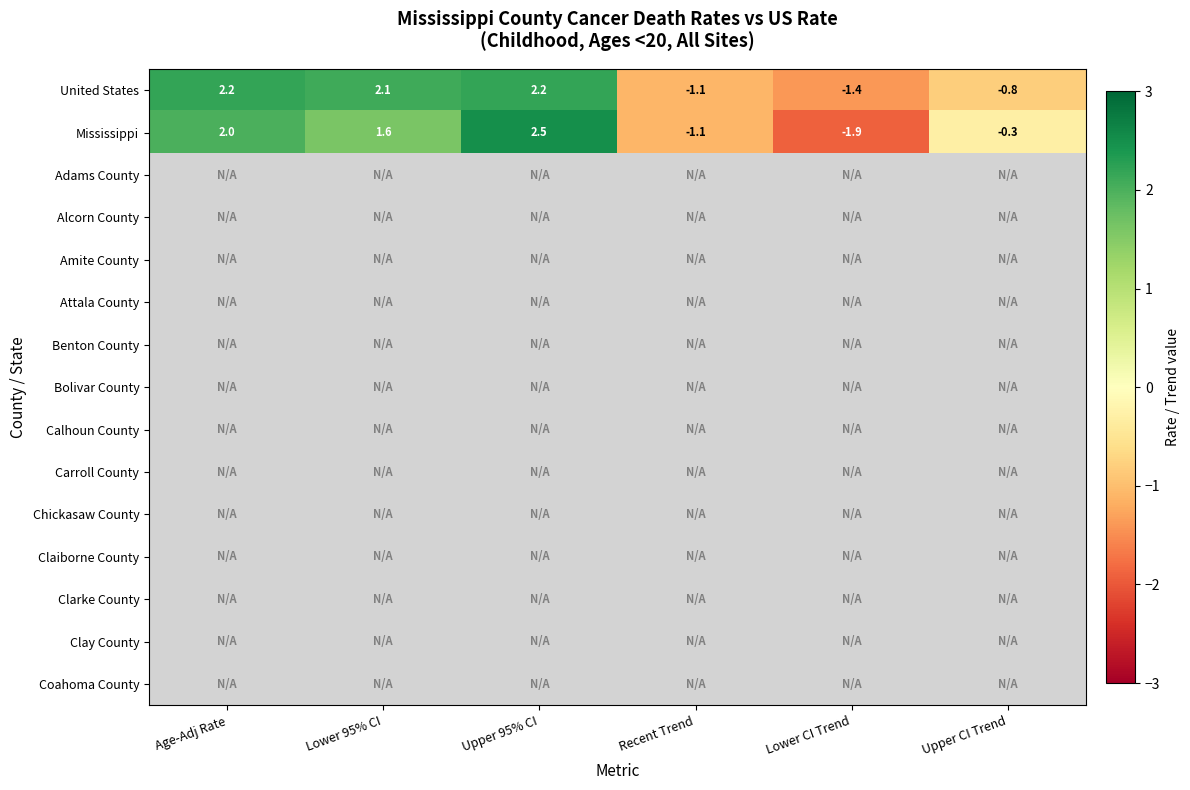

At how many categories does at least one series exceed -1?

4